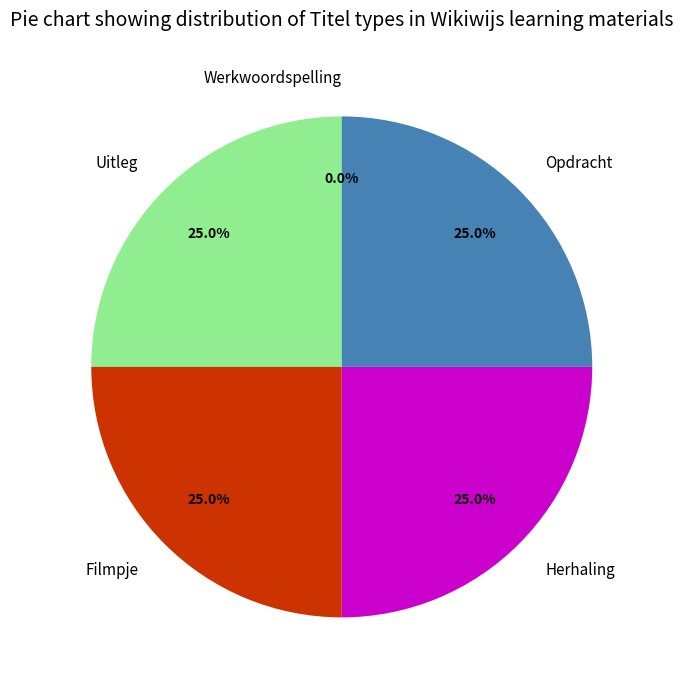

Does Opdracht account for over 50% of the chart?

No